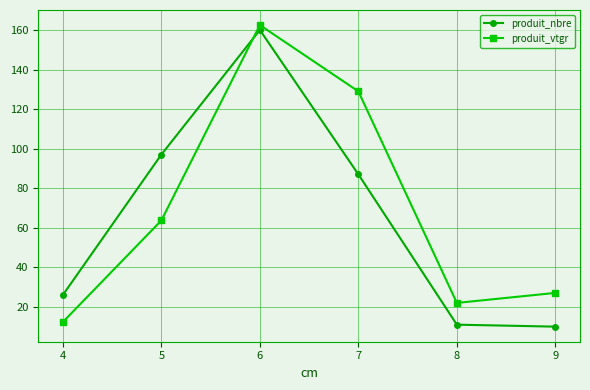

Is it true that produit_nbre equals 67.7 at 4?

False